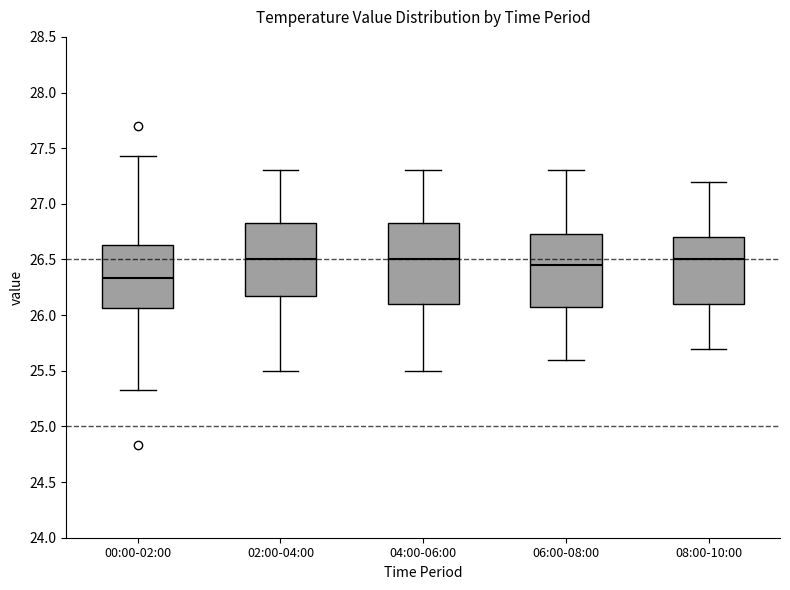

Which box has the lowest median line?

00:00-02:00